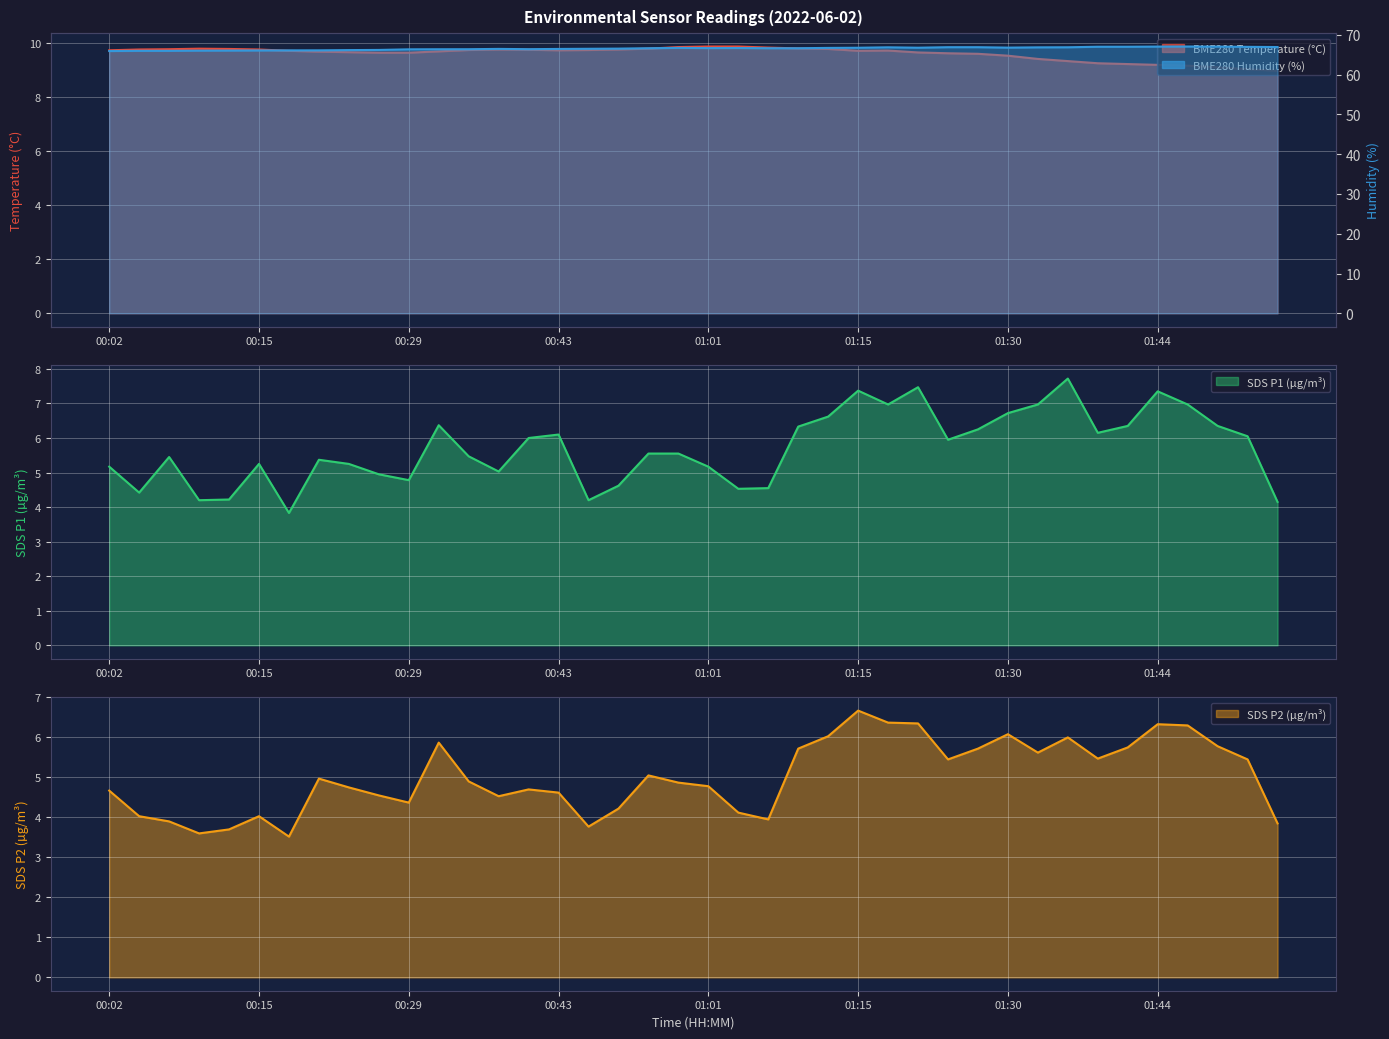

True or false: SDS_P2 and BME280_temperature intersect in this chart.

False